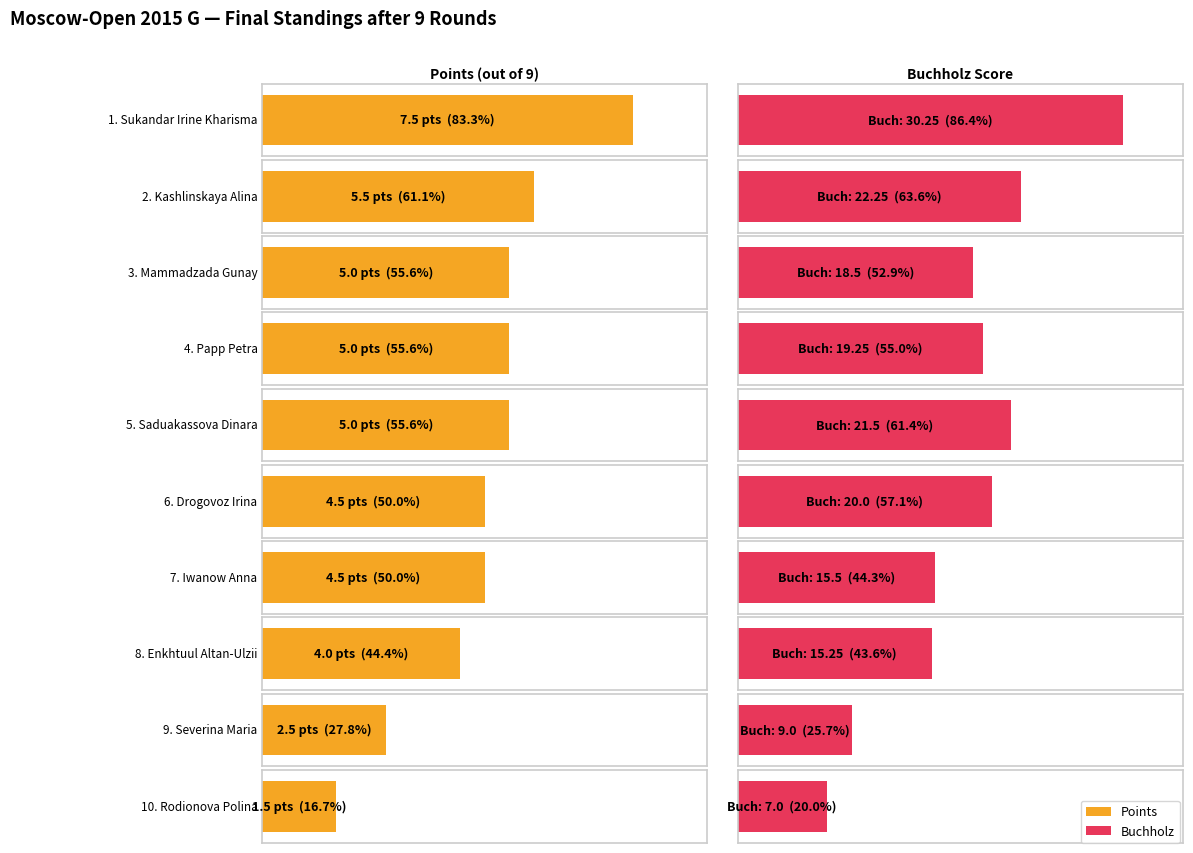

Reading left to right, extract all data points from this chart.

Points: 7.5	5.5	5.0	5.0	5.0	4.5	4.5	4.0	2.5	1.5
Buchholz: 30.2	22.2	18.5	19.2	21.5	20.0	15.5	15.2	9.0	7.0